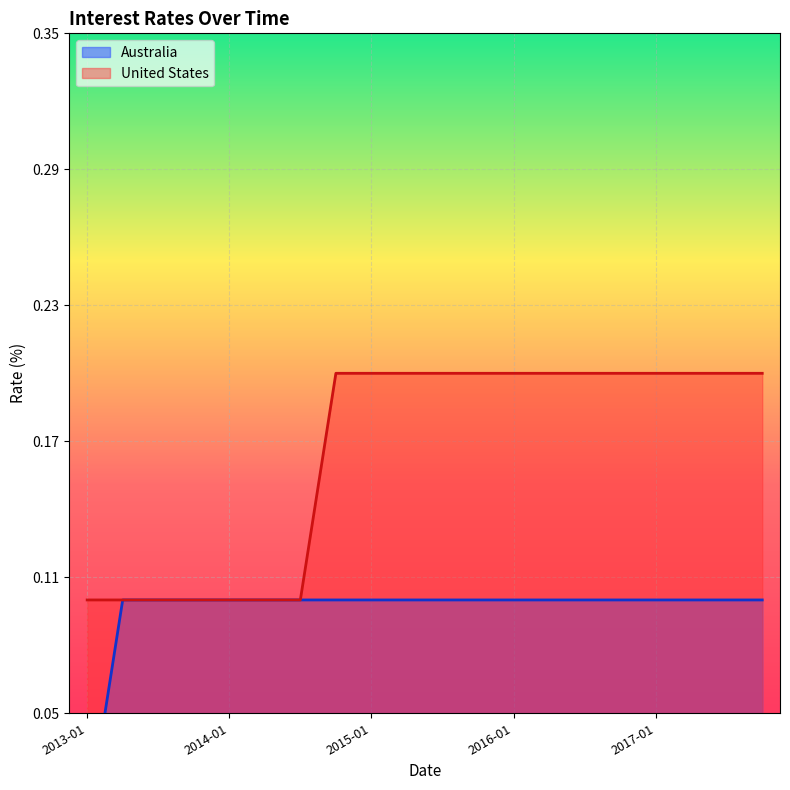

List the labels in order of United States value, smallest first.

2013-01, 2013-04, 2013-07, 2013-10, 2014-01, 2014-04, 2014-07, 2014-10, 2015-01, 2015-04, 2015-07, 2015-10, 2016-01, 2016-04, 2016-07, 2016-10, 2017-01, 2017-04, 2017-07, 2017-10